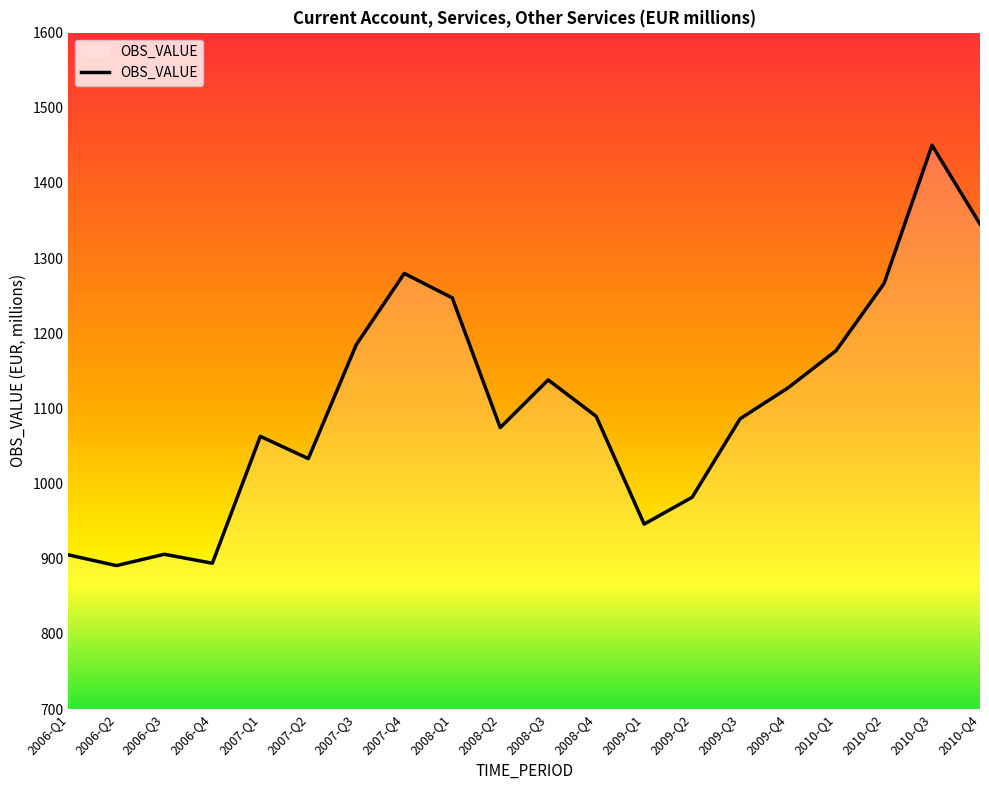

What is the greatest value displayed?

1450.2